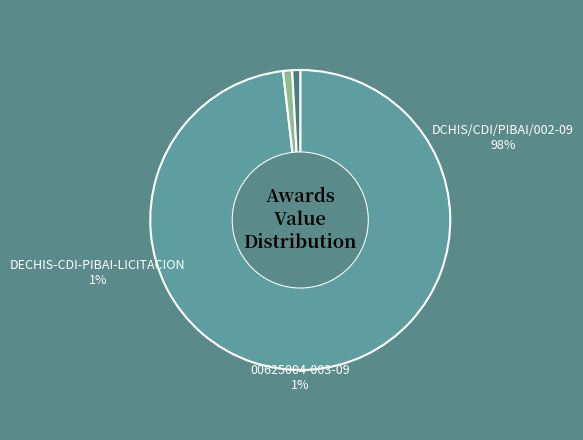

Which has a higher value, DECHIS-CDI-PIBAI-LICITACION or 00625004-003-09?

DECHIS-CDI-PIBAI-LICITACION